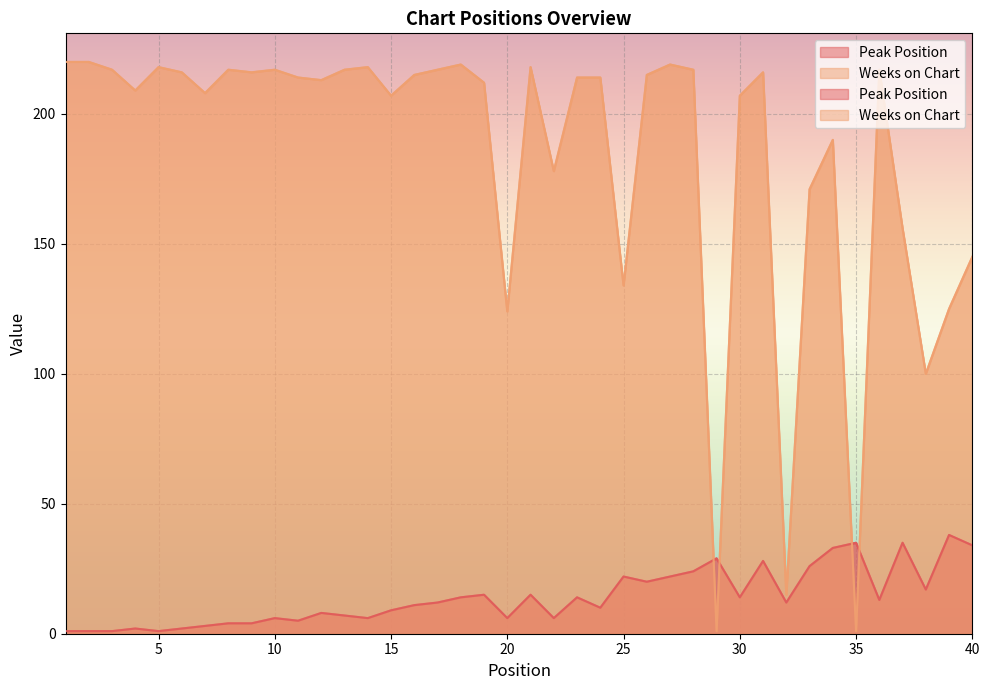

At which category does the chart reach its minimum across all series?

1